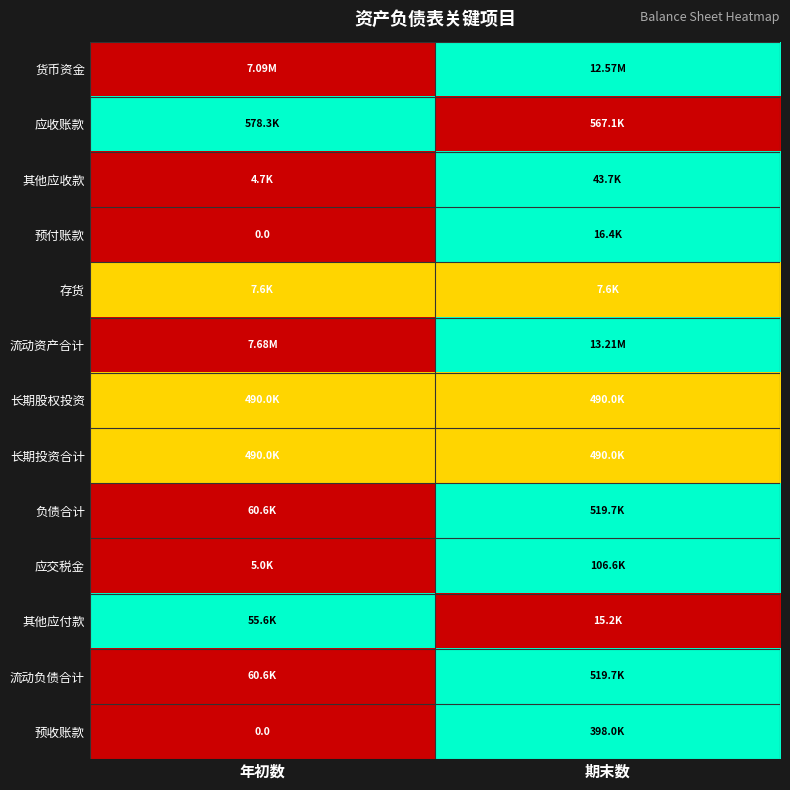

Count the number of categories in the chart.

2